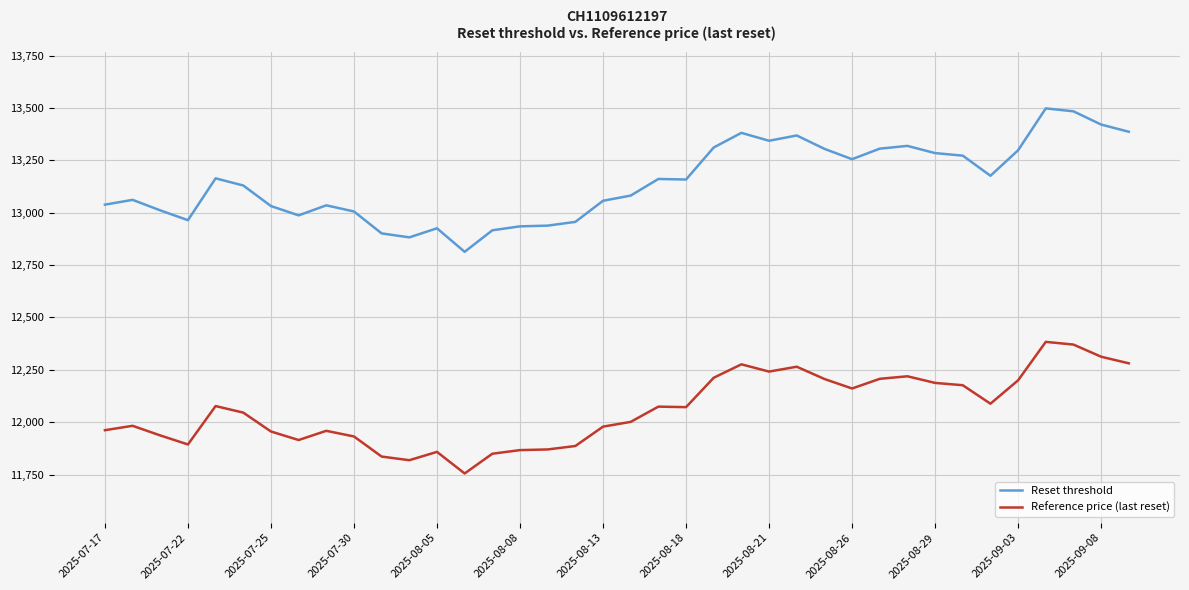

How many lines are shown in the chart?

2